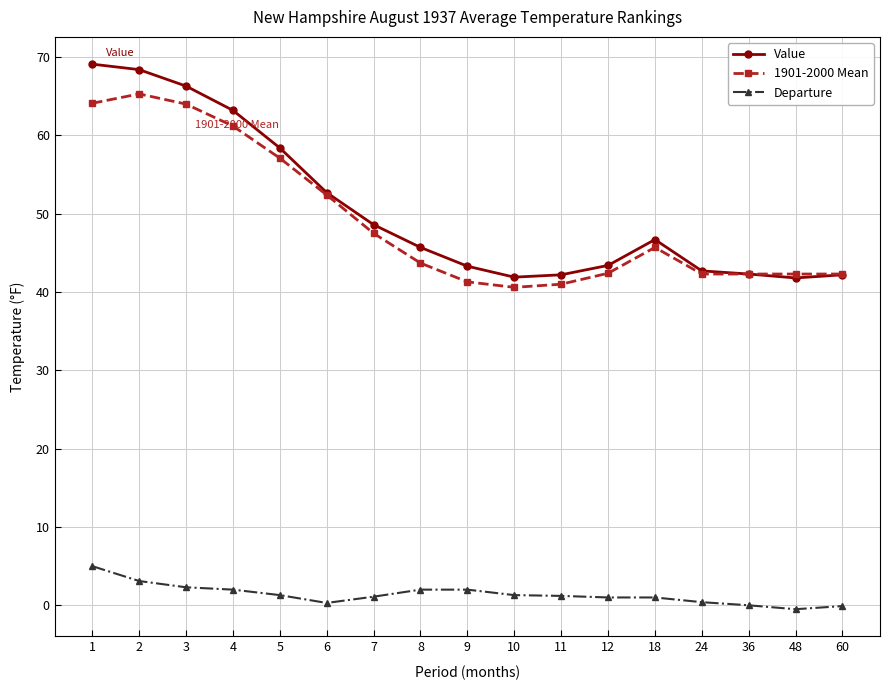

Is it true that 1901-2000 Mean equals 25.7 at 8?

False